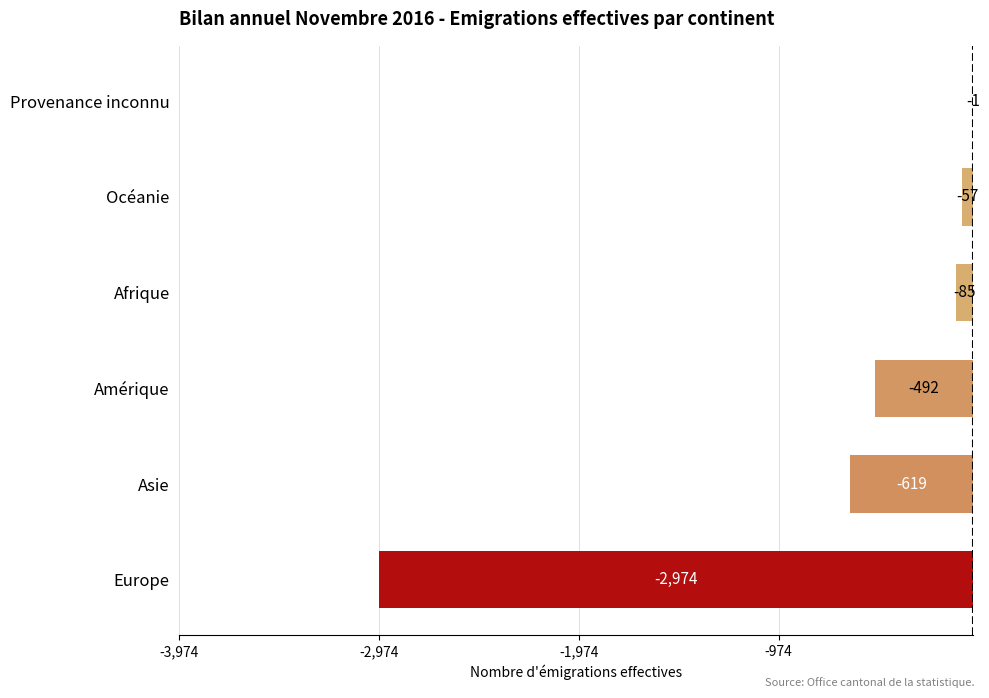

How many distinct data groups are displayed?

1